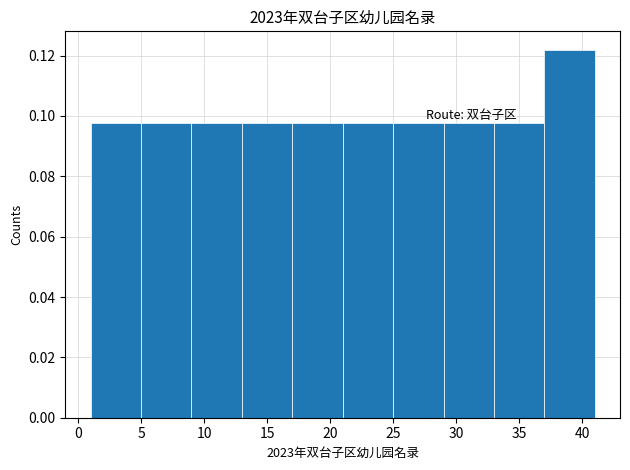

Reading left to right, list every bar in this chart as the range it spans on the x-axis followed by its height. The values are not printed on the chart, so give them approximately, as read against the axis.

1 to 5: 0.098
5 to 9: 0.098
9 to 13: 0.098
13 to 17: 0.098
17 to 21: 0.098
21 to 25: 0.098
25 to 29: 0.098
29 to 33: 0.098
33 to 37: 0.098
37 to 41: 0.122